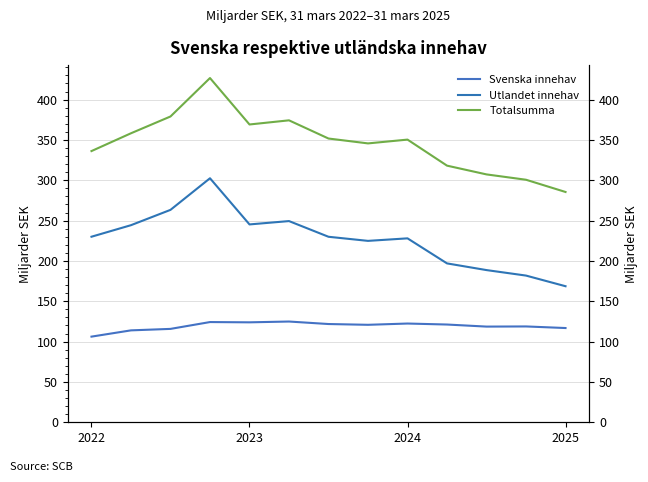

True or false: Totalsumma and Utlandet innehav cross at least once.

False